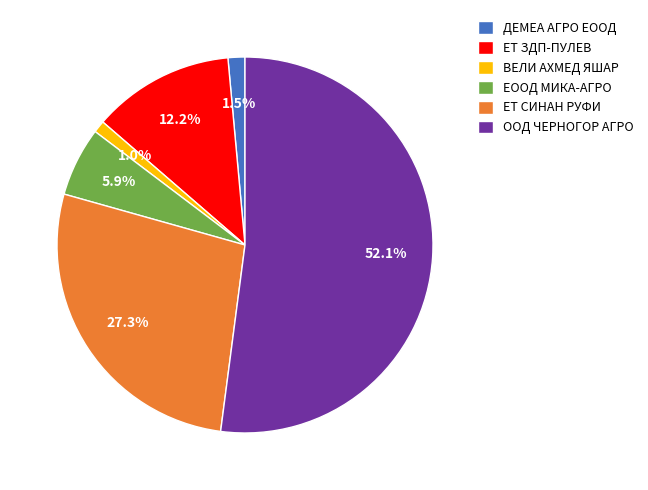

To the nearest percent, what is the combined percentage of ЕООД МИКА-АГРО and ЕТ СИНАН РУФИ?

33%